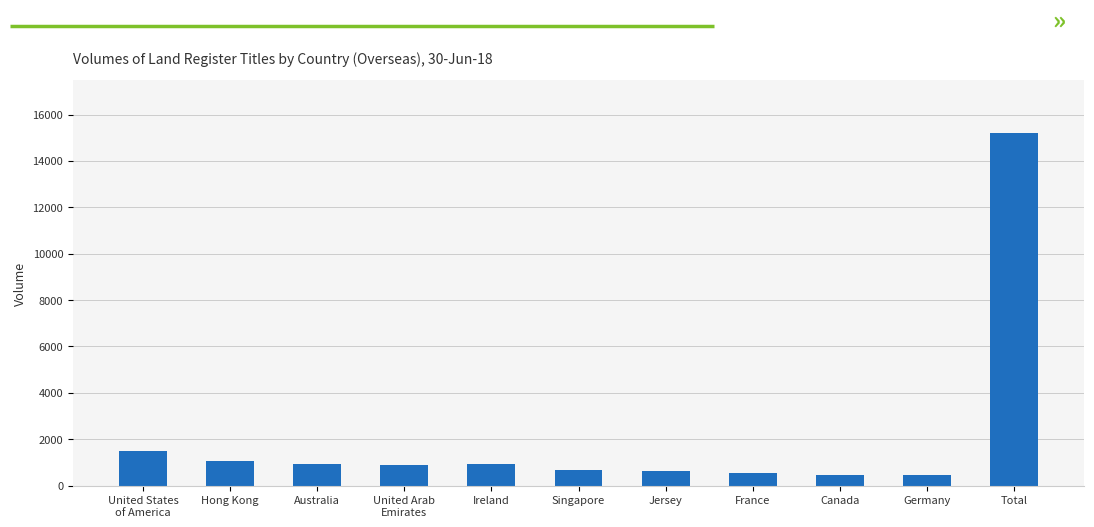

What is the difference between the maximum and second lowest values?

14721